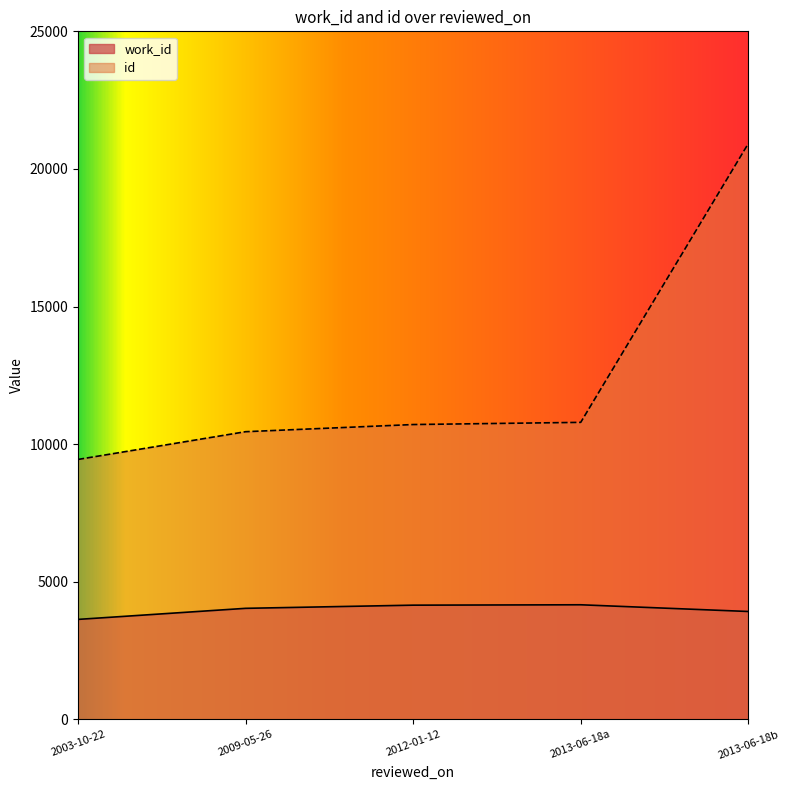

True or false: work_id and id intersect in this chart.

False